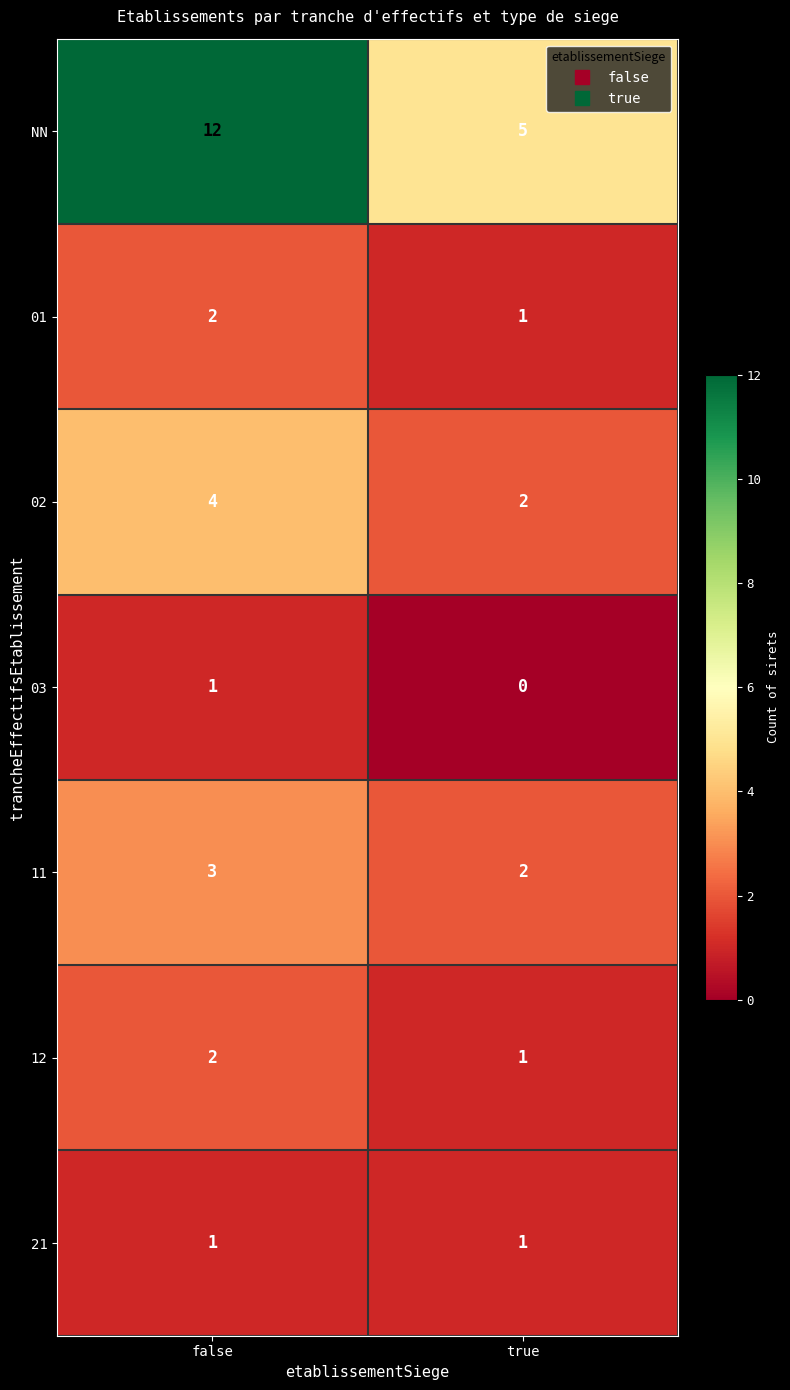

Which series has the widest spread of values?

NN